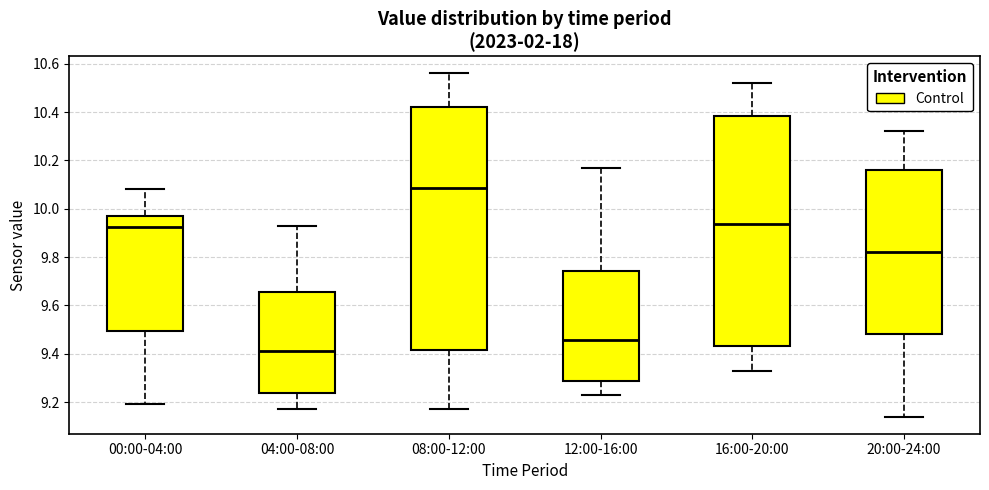

Comparing the boxes themselves (not the whiskers), which one is the tallest?

08:00-12:00